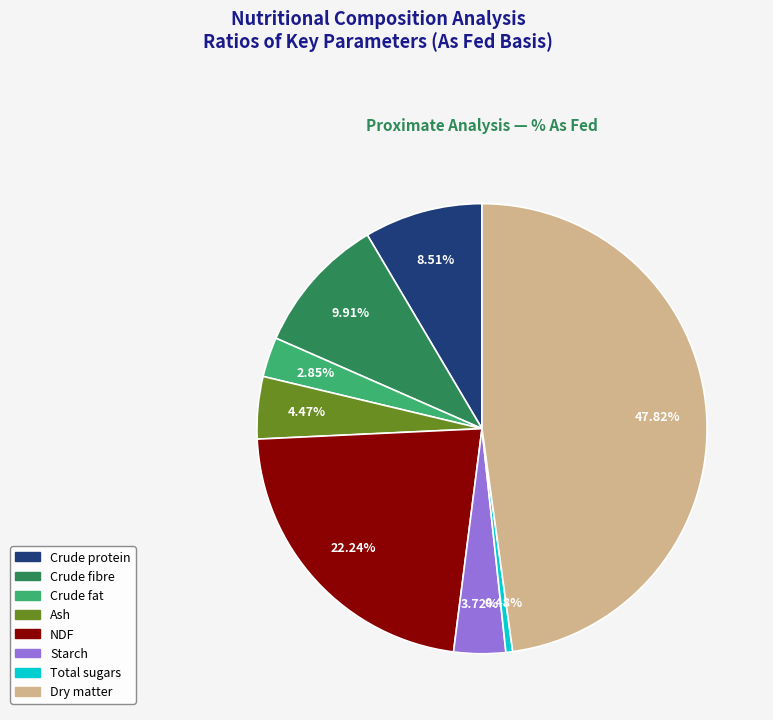

Is it true that Dry matter is 41% of the pie?

False